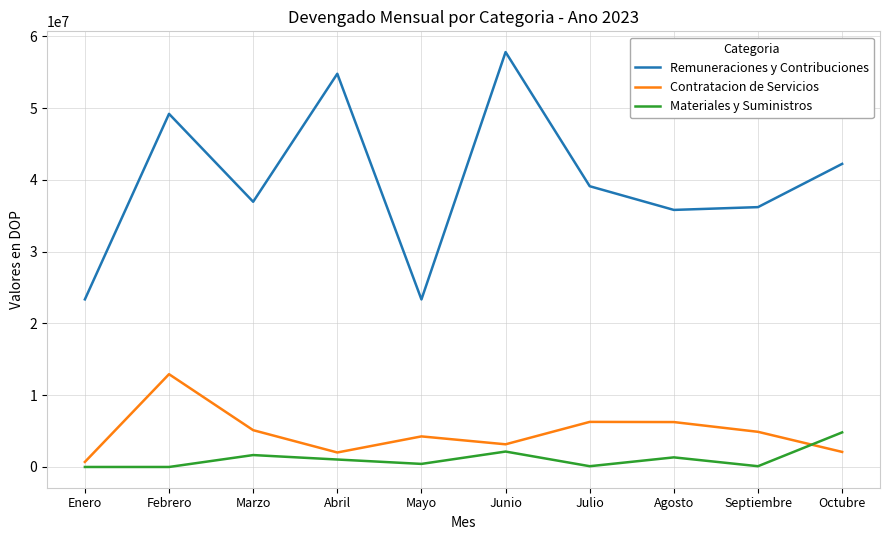

List the series in order of their peak value, highest first.

Remuneraciones y Contribuciones, Contratacion de Servicios, Materiales y Suministros